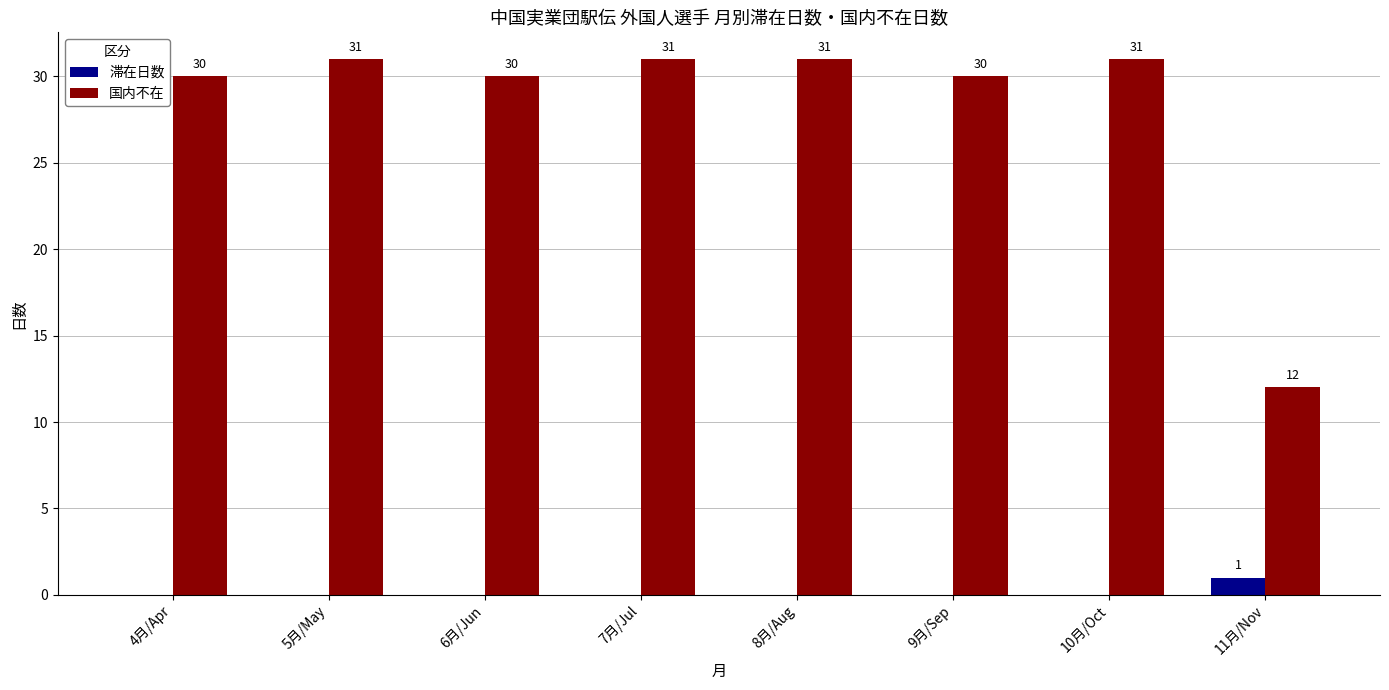

How many 滞在日数 values are between 0 and 1?

8